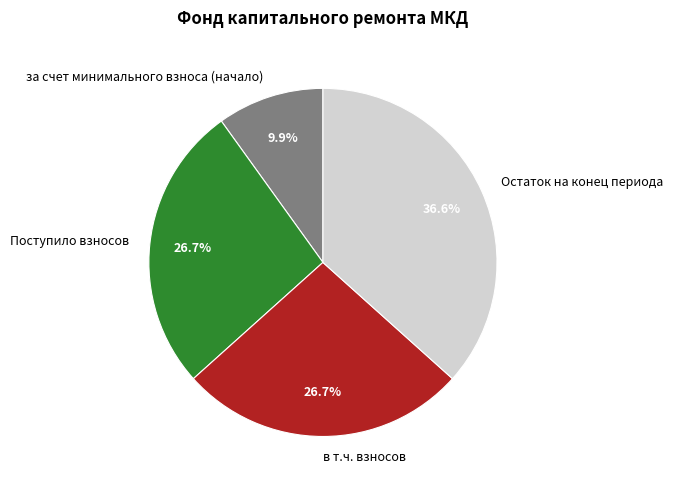

Which slice is the smallest?

за счет минимального взноса (начало)